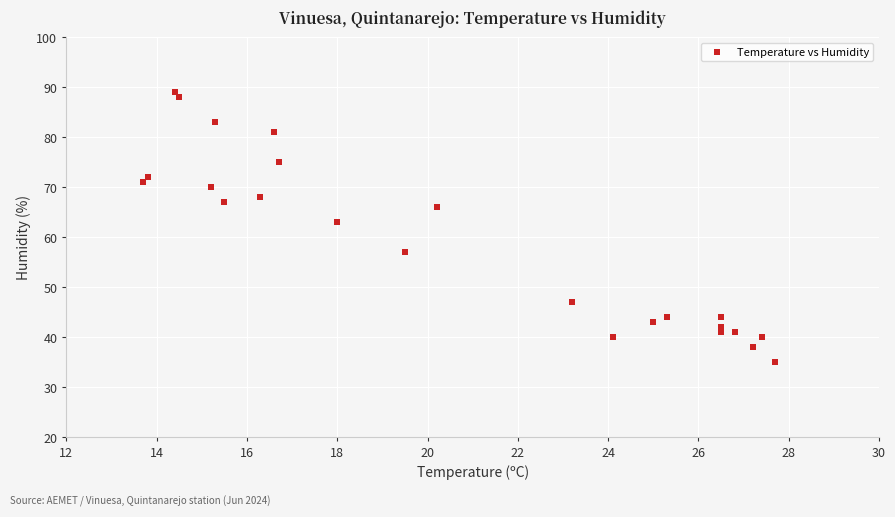

What is the range of Y values (max minus min)?

54